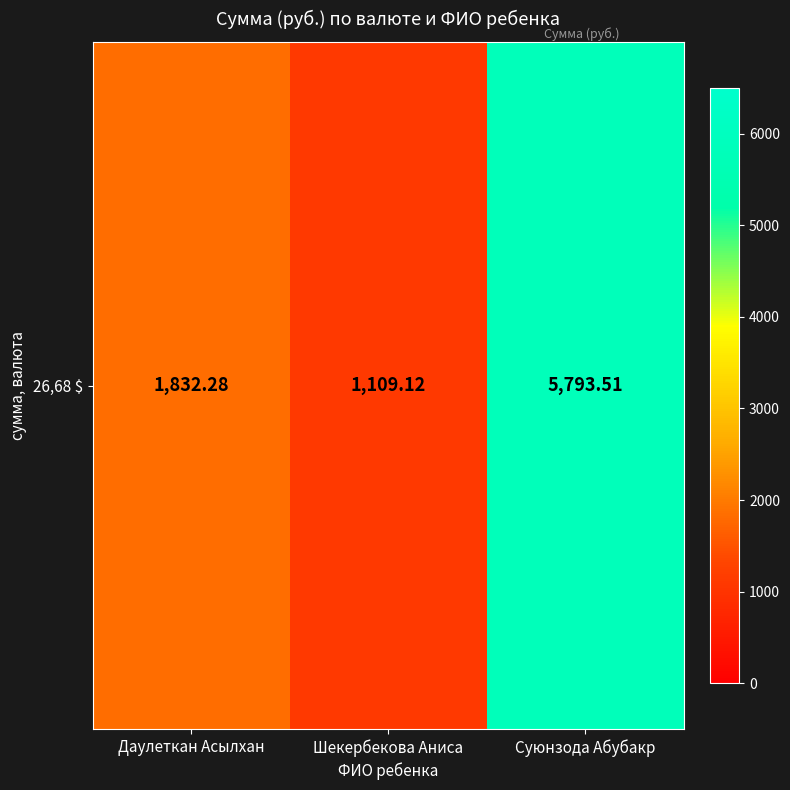

What is the approximate value at Шекербекова Аниса?

1109.1